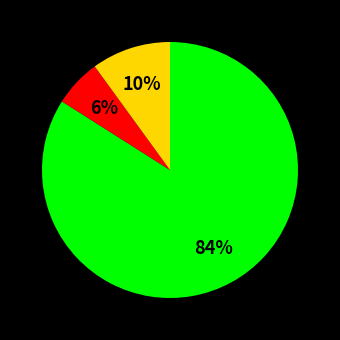

Is there a majority slice in this chart?

Yes